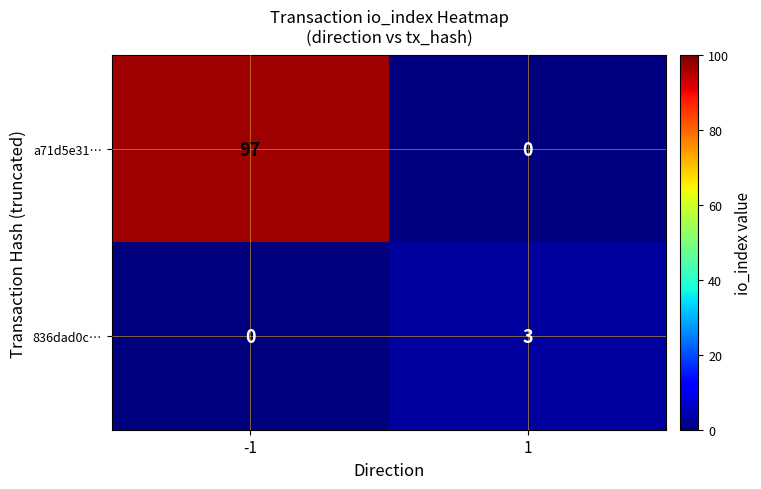

Rank the series by their average value, from highest to lowest.

a71d5e31…, 836dad0c…